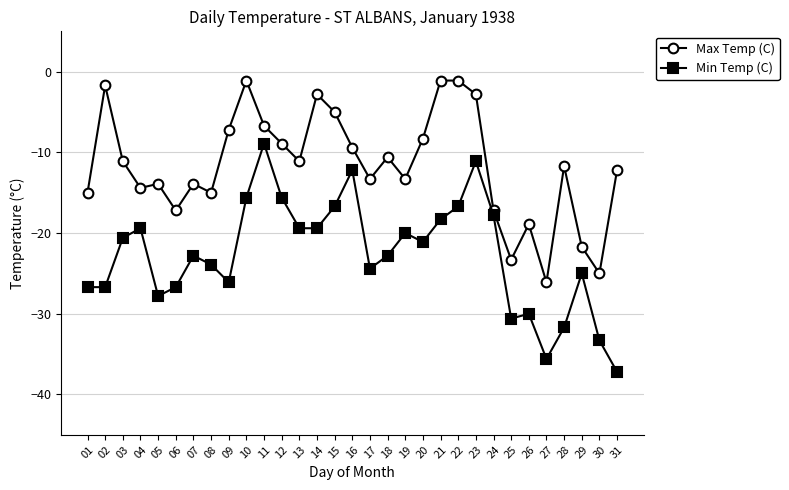

List the series in order of their overall mean, lowest first.

Min Temp (C), Max Temp (C)